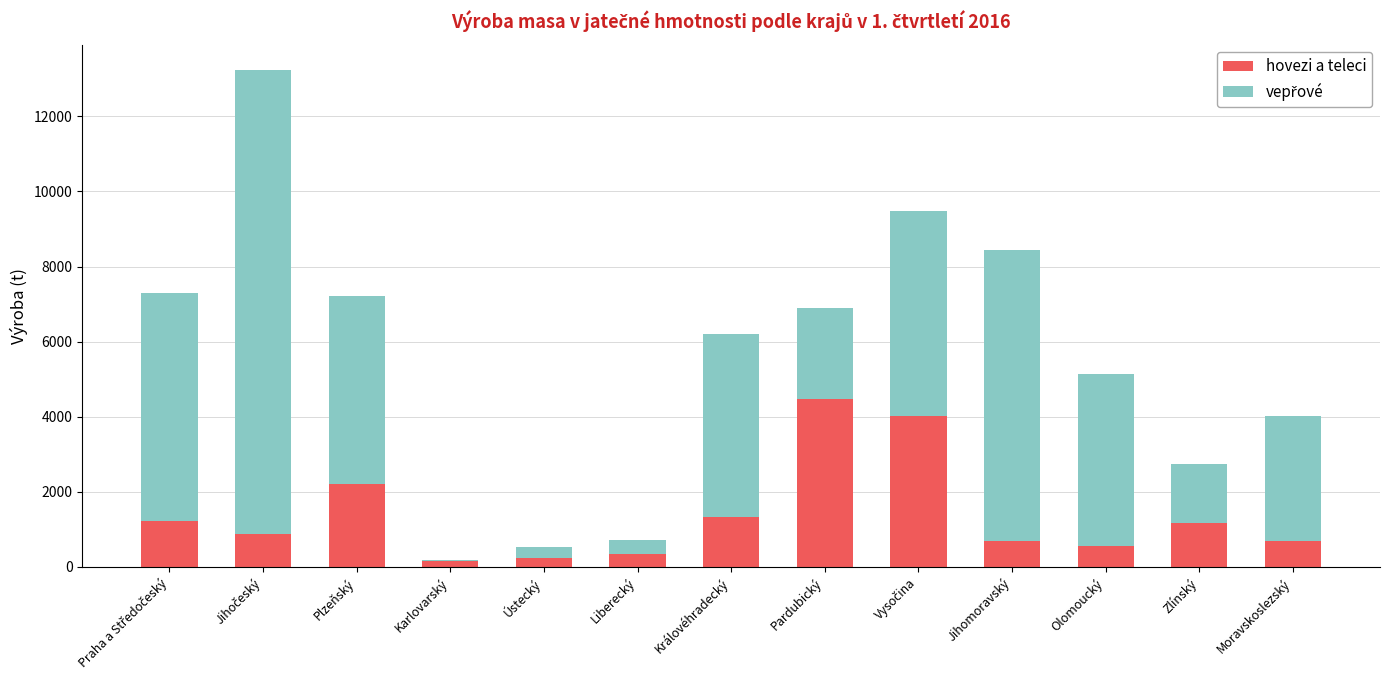

Are the bars grouped side by side (vs. stacked)?

No